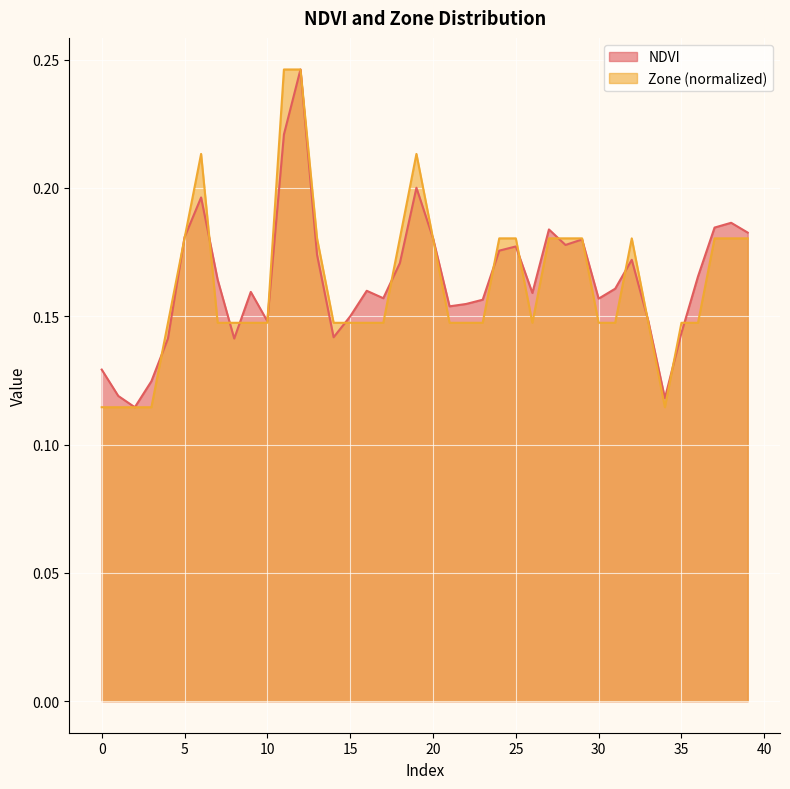

How many series are shown in this chart?

2